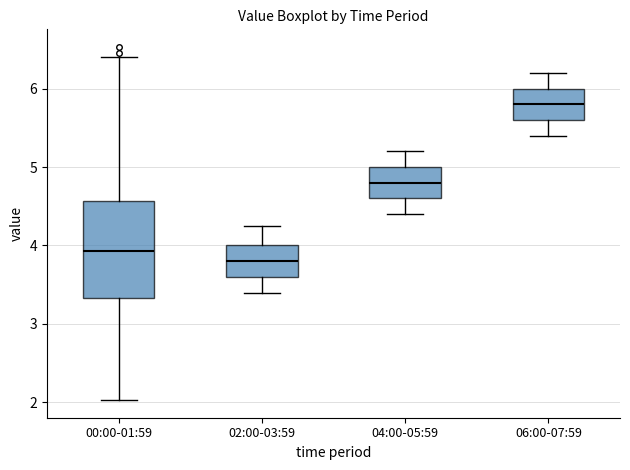

Where is the lower edge of the box for 00:00-01:59 on the y-axis? The values are not printed on the chart, so give them approximately, as read against the axis.

3.3